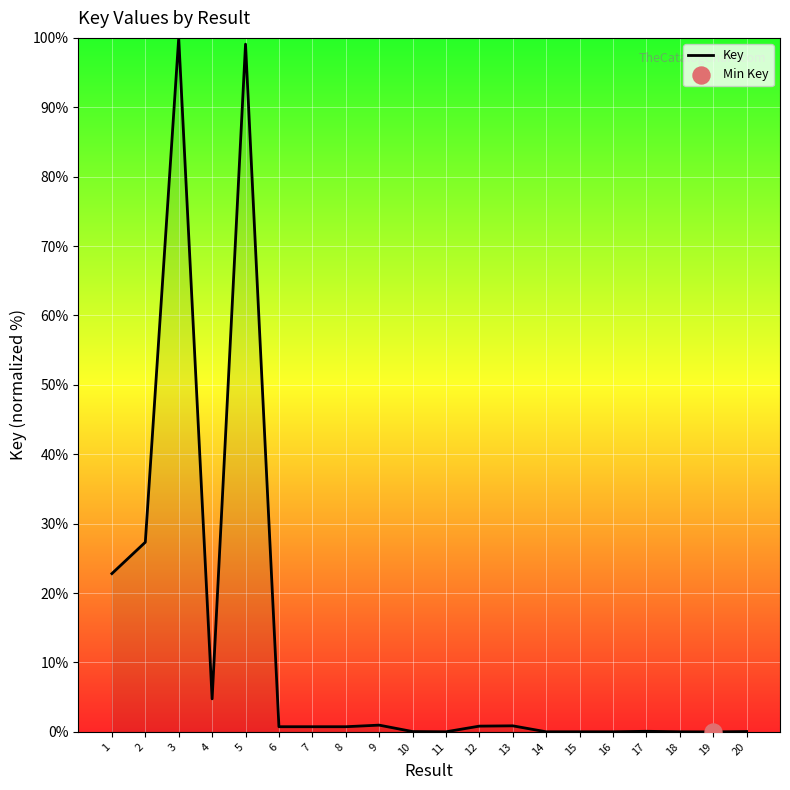

What is the change in value from 8 to 13?

+0.1